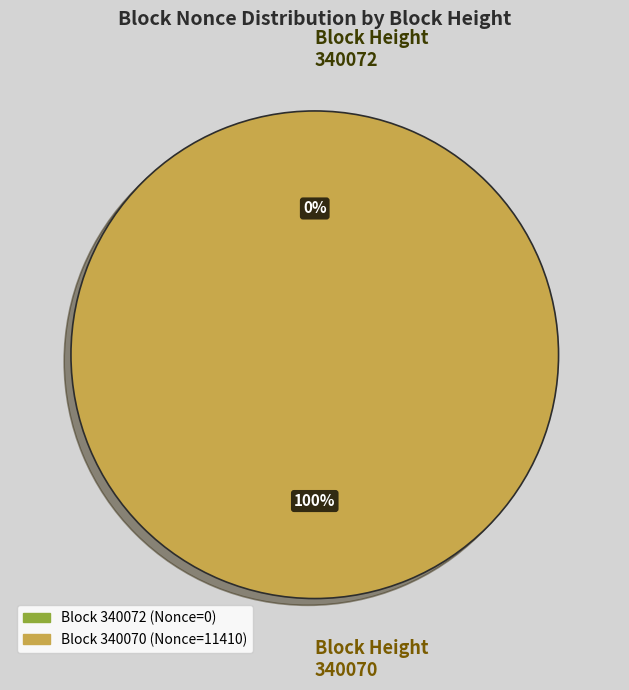

Which category accounts for the majority?

340070